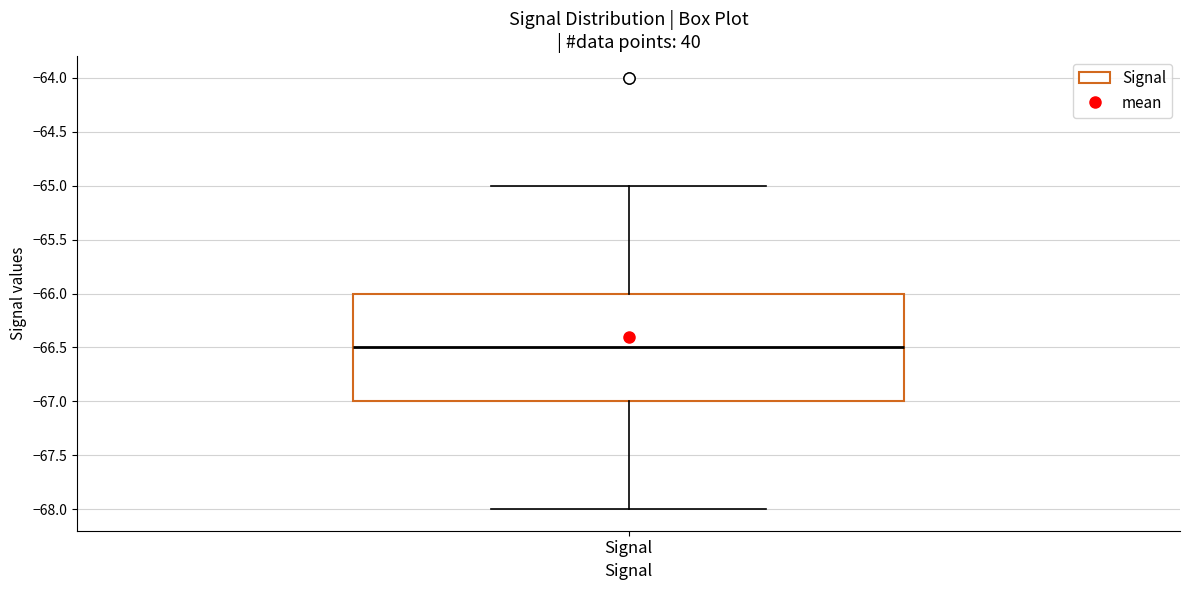

Where does the upper whisker of the box for Signal end on the y-axis? The values are not printed on the chart, so give them approximately, as read against the axis.

-65.0